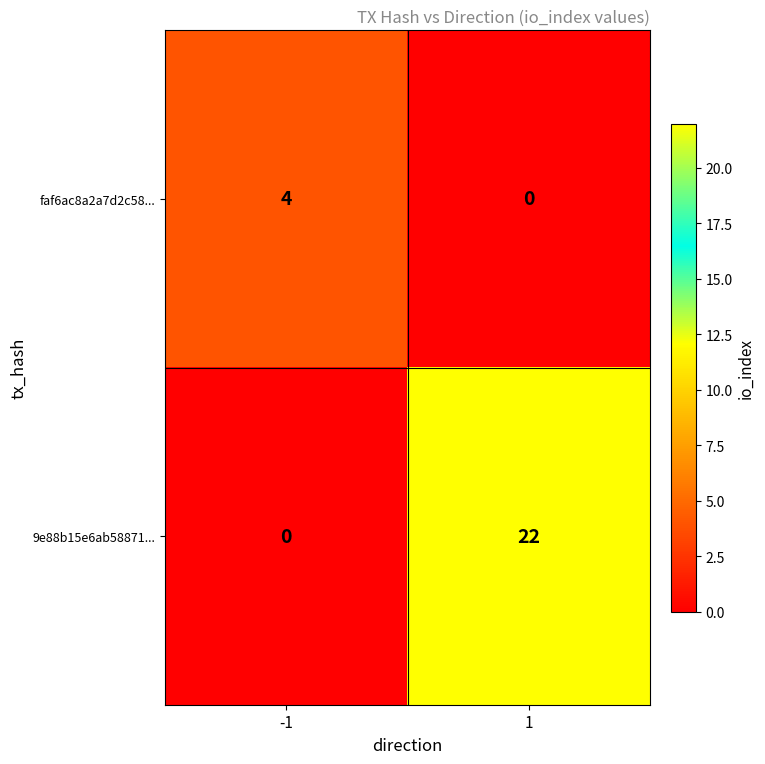

How many values in the faf6ac8a2a7d2c58... series are below 4?

1